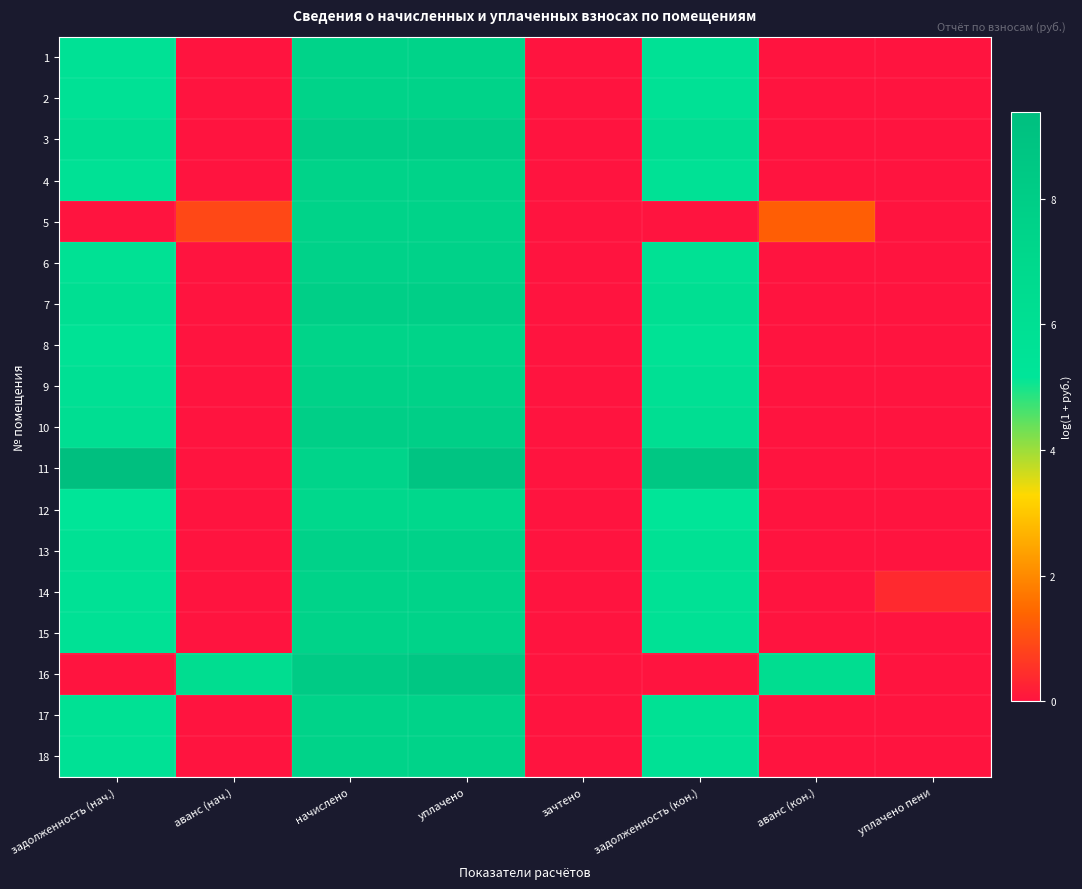

Reading left to right, list all the values displayed in this chart.

1: задолженность (нач.)=5.7	аванс (нач.)=0.0	начислено=7.5	уплачено=7.5	зачтено=0.0	задолженность (кон.)=5.7	аванс (кон.)=0.0	уплачено пени=0.0
2: задолженность (нач.)=5.7	аванс (нач.)=0.0	начислено=7.5	уплачено=7.5	зачтено=0.0	задолженность (кон.)=5.7	аванс (кон.)=0.0	уплачено пени=0.0
3: задолженность (нач.)=6.2	аванс (нач.)=0.0	начислено=8.0	уплачено=8.0	зачтено=0.0	задолженность (кон.)=6.2	аванс (кон.)=0.0	уплачено пени=0.0
4: задолженность (нач.)=5.7	аванс (нач.)=0.0	начислено=7.5	уплачено=7.5	зачтено=0.0	задолженность (кон.)=5.7	аванс (кон.)=0.0	уплачено пени=0.0
5: задолженность (нач.)=0.0	аванс (нач.)=0.9	начислено=7.5	уплачено=7.5	зачтено=0.0	задолженность (кон.)=0.0	аванс (кон.)=1.3	уплачено пени=0.0
6: задолженность (нач.)=5.8	аванс (нач.)=0.0	начислено=7.6	уплачено=7.6	зачтено=0.0	задолженность (кон.)=5.8	аванс (кон.)=0.0	уплачено пени=0.0
7: задолженность (нач.)=6.1	аванс (нач.)=0.0	начислено=7.9	уплачено=7.9	зачтено=0.0	задолженность (кон.)=6.1	аванс (кон.)=0.0	уплачено пени=0.0
8: задолженность (нач.)=5.7	аванс (нач.)=0.0	начислено=7.4	уплачено=7.4	зачтено=0.0	задолженность (кон.)=5.7	аванс (кон.)=0.0	уплачено пени=0.0
9: задолженность (нач.)=5.9	аванс (нач.)=0.0	начислено=7.6	уплачено=7.6	зачтено=0.0	задолженность (кон.)=5.9	аванс (кон.)=0.0	уплачено пени=0.0
10: задолженность (нач.)=6.1	аванс (нач.)=0.0	начислено=7.9	уплачено=7.9	зачтено=0.0	задолженность (кон.)=6.1	аванс (кон.)=0.0	уплачено пени=0.0
11: задолженность (нач.)=9.4	аванс (нач.)=0.0	начислено=7.4	уплачено=8.9	зачтено=0.0	задолженность (кон.)=8.6	аванс (кон.)=0.0	уплачено пени=0.0
12: задолженность (нач.)=5.2	аванс (нач.)=0.0	начислено=7.0	уплачено=7.0	зачтено=0.0	задолженность (кон.)=5.2	аванс (кон.)=0.0	уплачено пени=0.0
13: задолженность (нач.)=5.8	аванс (нач.)=0.0	начислено=7.6	уплачено=7.6	зачтено=0.0	задолженность (кон.)=5.8	аванс (кон.)=0.0	уплачено пени=0.0
14: задолженность (нач.)=5.7	аванс (нач.)=0.0	начислено=7.5	уплачено=7.5	зачтено=0.0	задолженность (кон.)=5.7	аванс (кон.)=0.0	уплачено пени=0.4
15: задолженность (нач.)=5.7	аванс (нач.)=0.0	начислено=7.5	уплачено=7.5	зачтено=0.0	задолженность (кон.)=5.7	аванс (кон.)=0.0	уплачено пени=0.0
16: задолженность (нач.)=0.0	аванс (нач.)=6.4	начислено=8.3	уплачено=8.7	зачтено=0.0	задолженность (кон.)=0.0	аванс (кон.)=6.4	уплачено пени=0.0
17: задолженность (нач.)=5.8	аванс (нач.)=0.0	начислено=7.5	уплачено=7.5	зачтено=0.0	задолженность (кон.)=5.8	аванс (кон.)=0.0	уплачено пени=0.0
18: задолженность (нач.)=5.7	аванс (нач.)=0.0	начислено=7.5	уплачено=7.5	зачтено=0.0	задолженность (кон.)=5.7	аванс (кон.)=0.0	уплачено пени=0.0